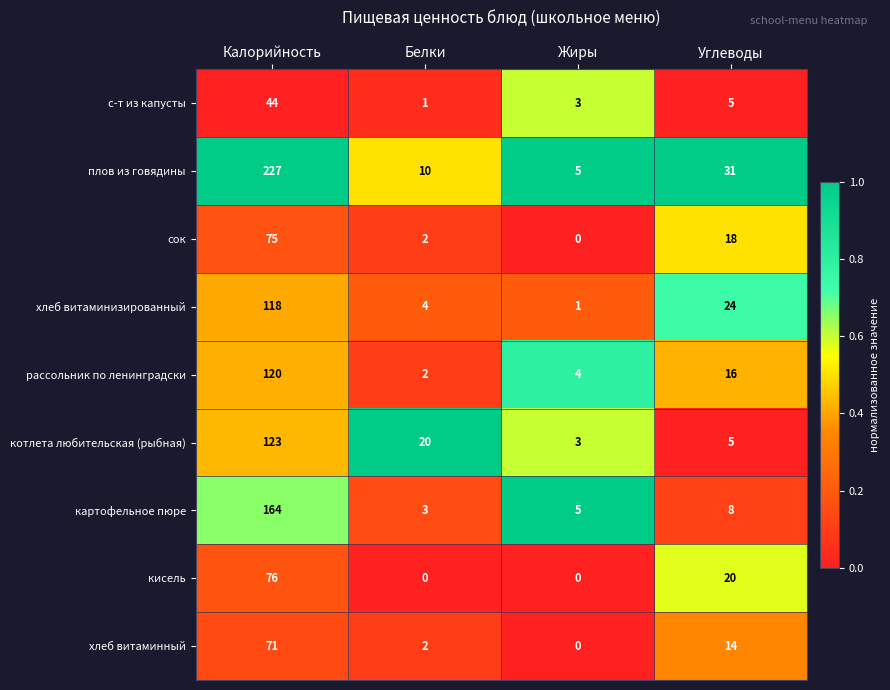

At which label does рассольник по ленинградски reach its minimum?

Белки